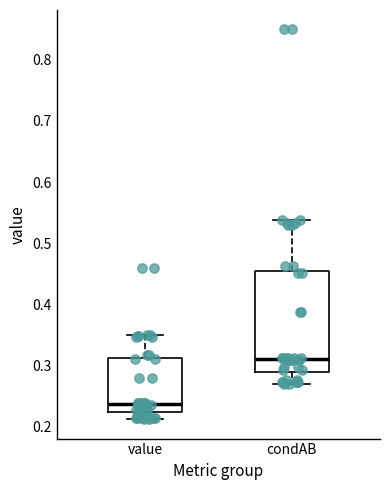

Reading left to right, transcribe this box plot: for each box, give where its median line is, the range the box spans, and where its two whiskers end, as read against the y-axis. The values are not printed on the chart, so give them approximately, as read against the axis.

value: median 0.24, box 0.22 to 0.31, whiskers 0.21 to 0.35
condAB: median 0.31, box 0.29 to 0.45, whiskers 0.27 to 0.54